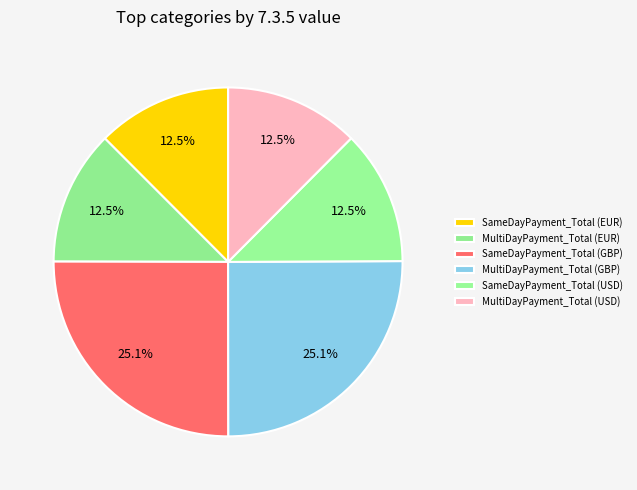

How much of the chart is everything except SameDayPayment_Total (EUR)?

87.5%